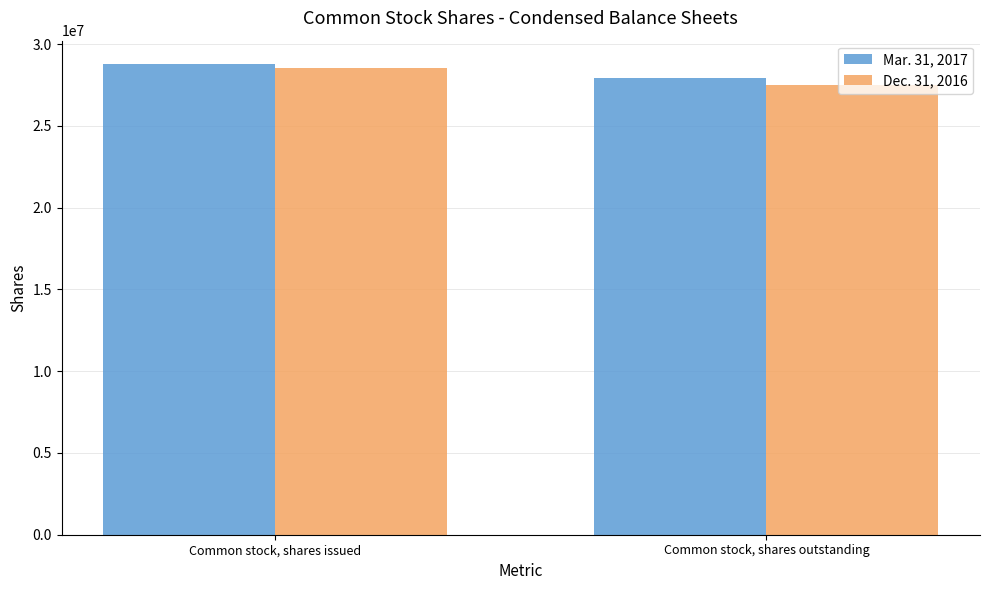

True or false: Dec. 31, 2016 has a value of 9975793 at Common stock, shares issued.

False